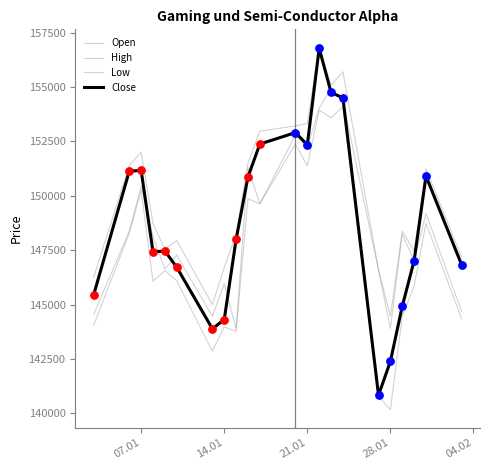

Does the chart have visible grid lines?

No